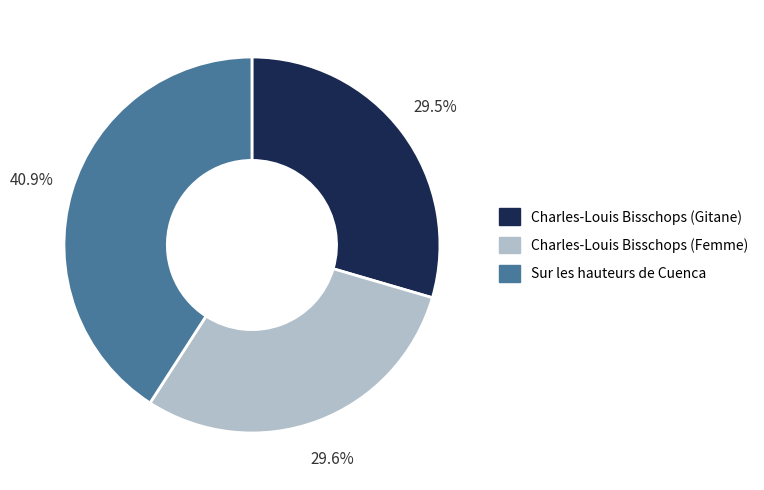

Is it true that Charles-Louis Bisschops (Gitane) is 41% of the pie?

False